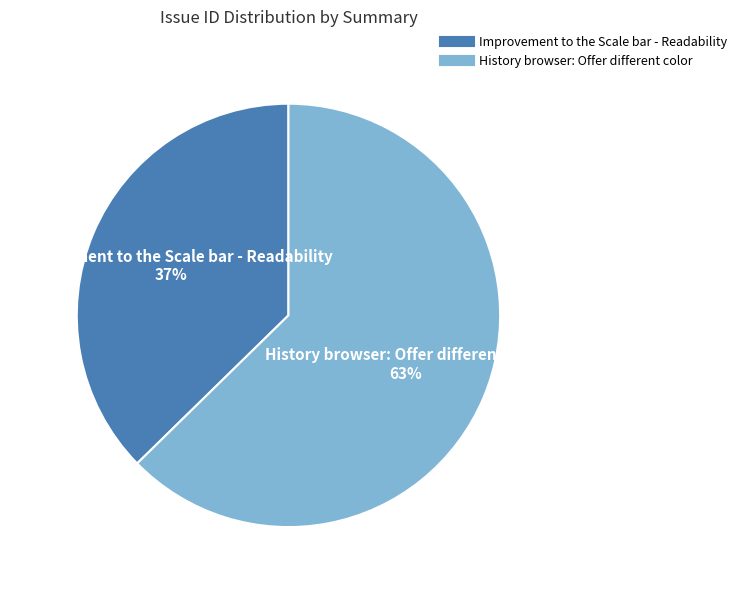

Is there a majority slice in this chart?

Yes